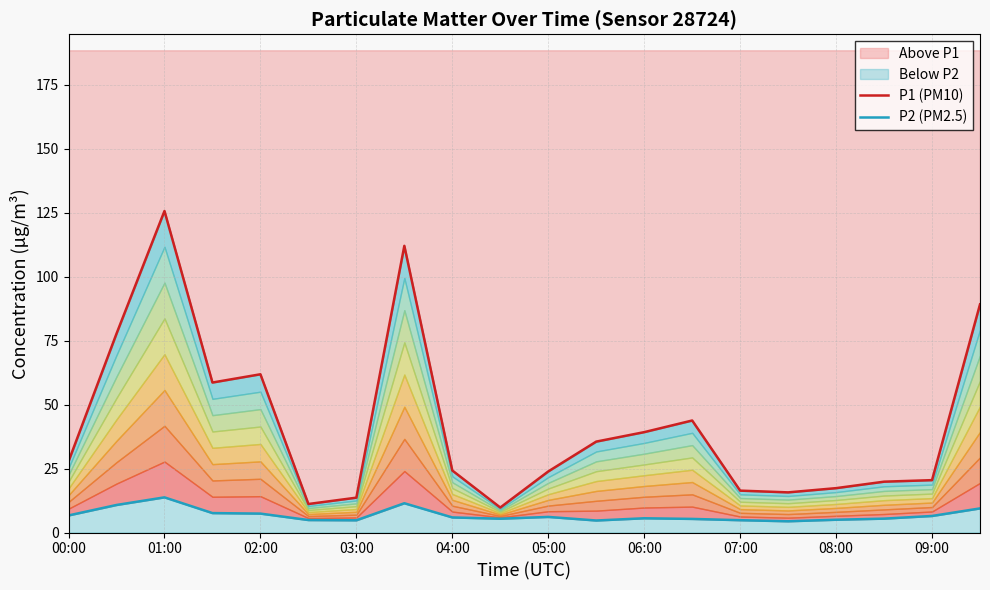

Is it true that P2 (PM2.5) equals 5.6 at 06:00?

True